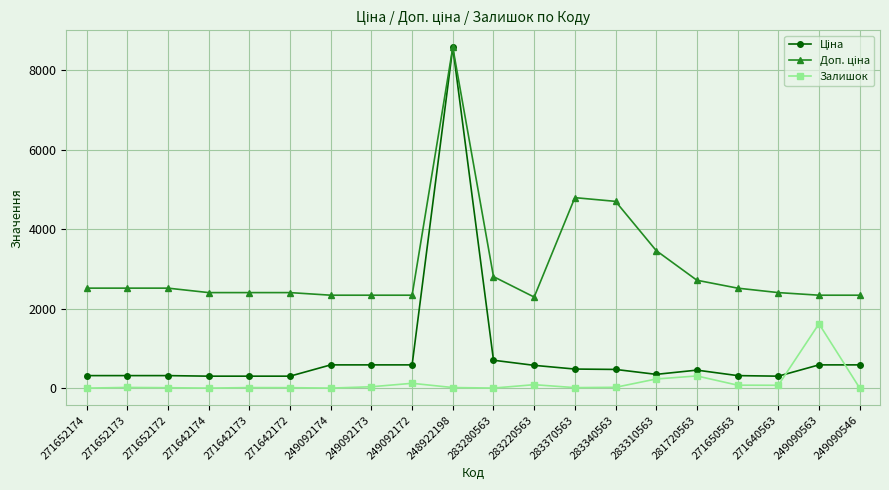

What is the value of the Залишок point at the 5th from the left?

13.0